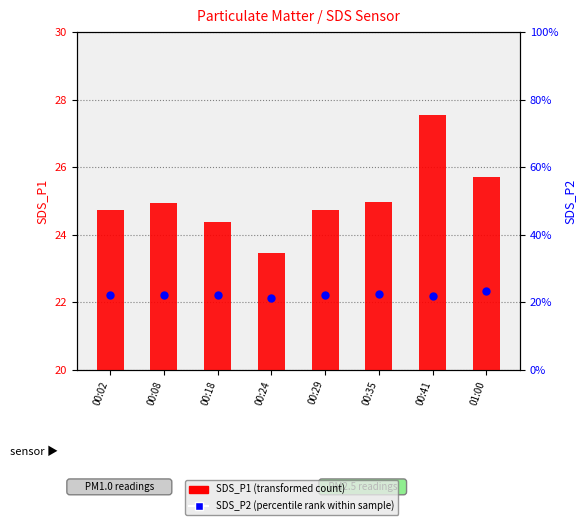

Which series has the largest total across all categories?

SDS_P1 (transformed count)